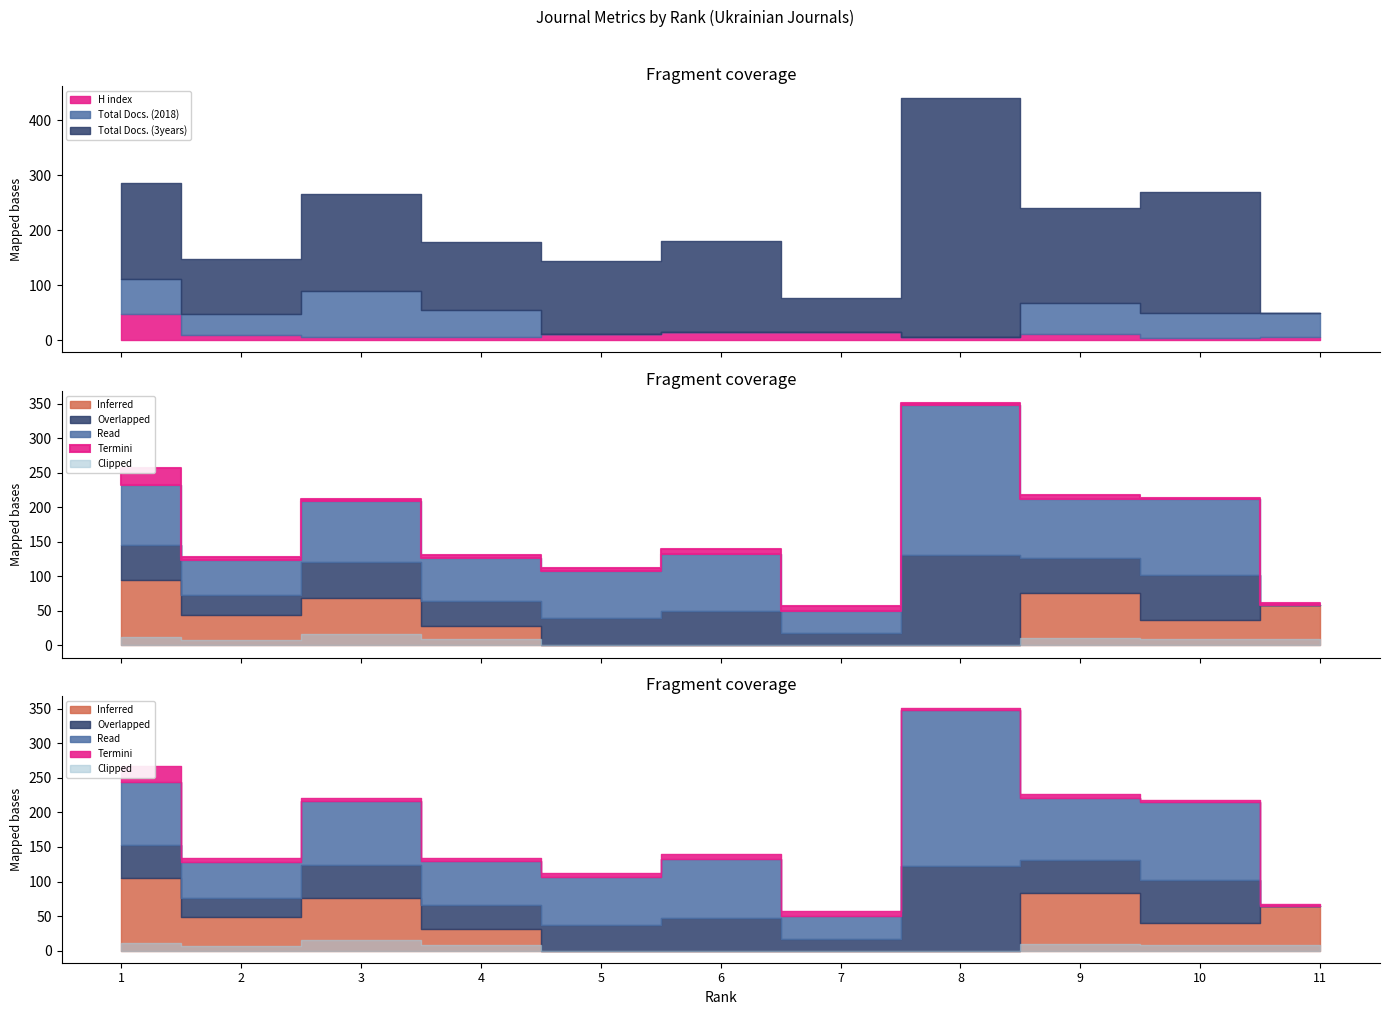

How many lines are shown in the chart?

5